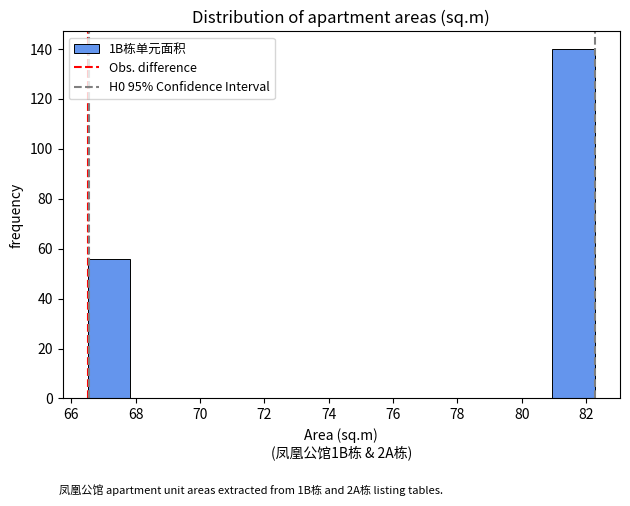

How tall is the bar that spans 81.0 to 82.2 on the x-axis? Neither the bar edges nor the heights are printed on the chart, so give them approximately, as read against the axes.

140